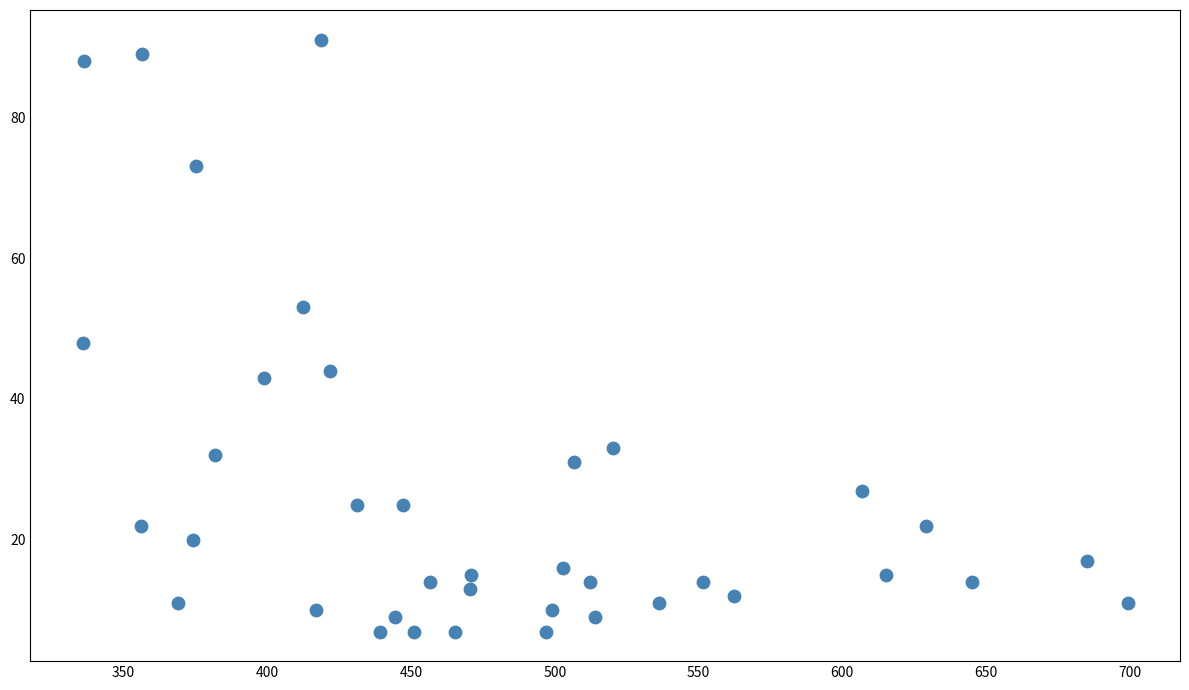

What is the range of Y values (max minus min)?

84